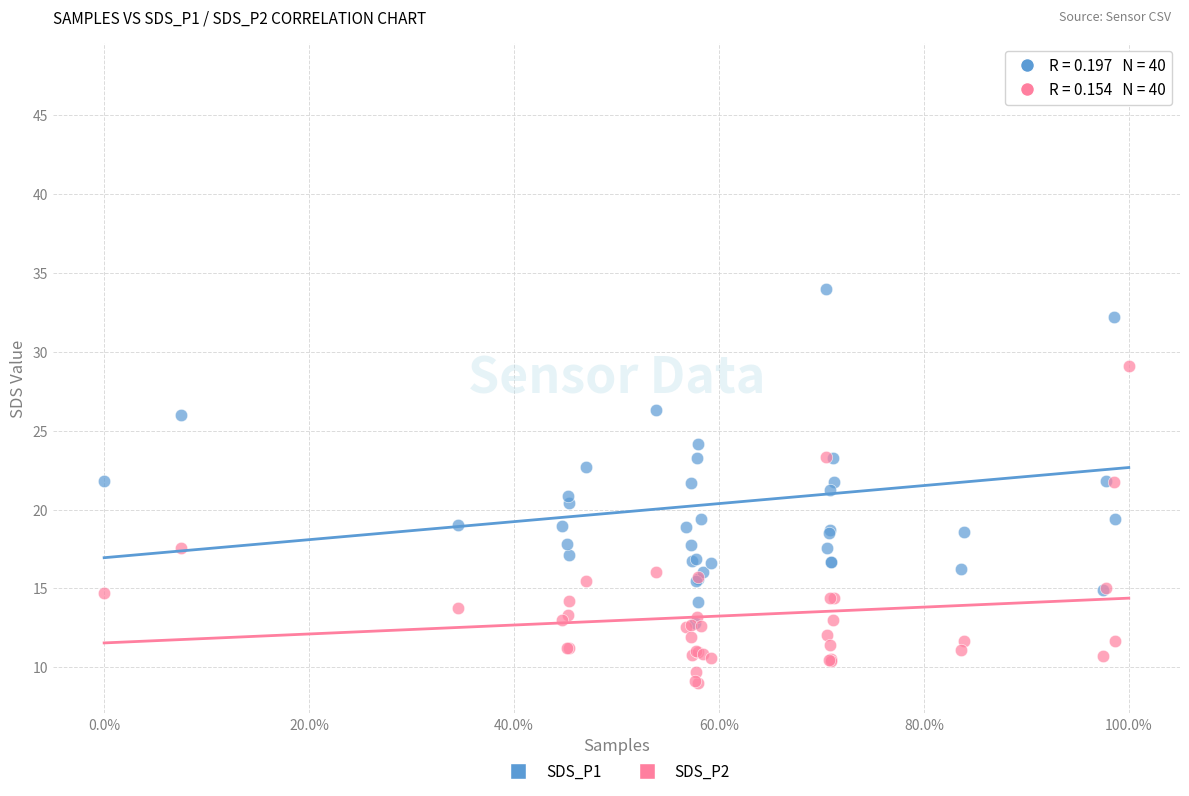

Across all series, what Y value is closest to 28?

29.1